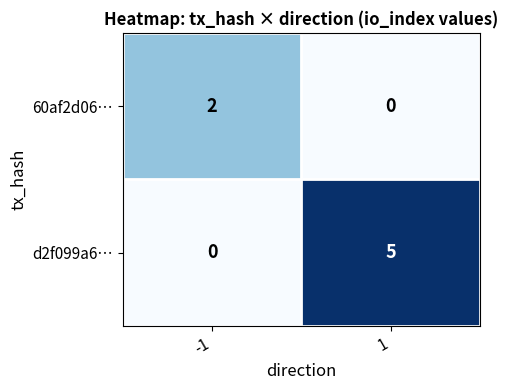

How many data points does each series have?

2